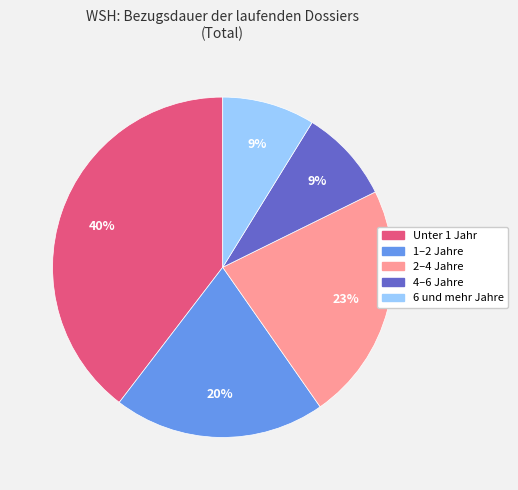

Do 1–2 Jahre and 6 und mehr Jahre together represent more than half of the pie?

No